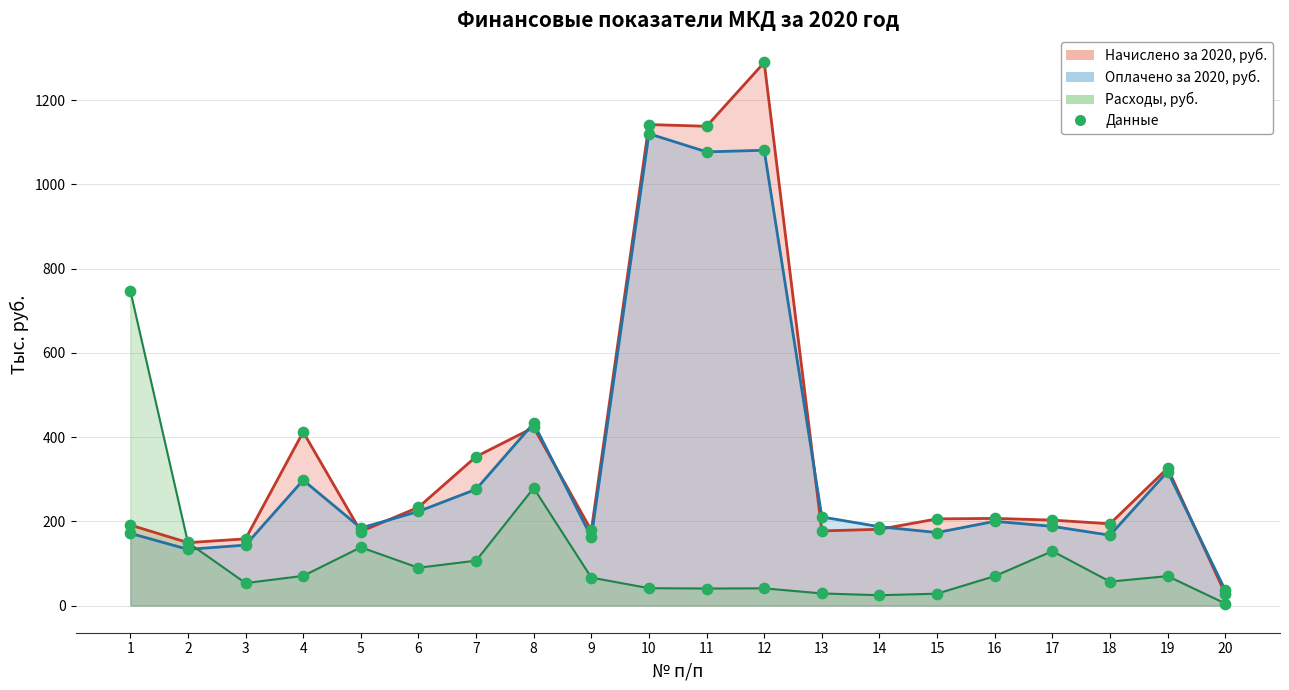

Which series has the largest Y range (max minus min)?

Начислено за 2020, руб.